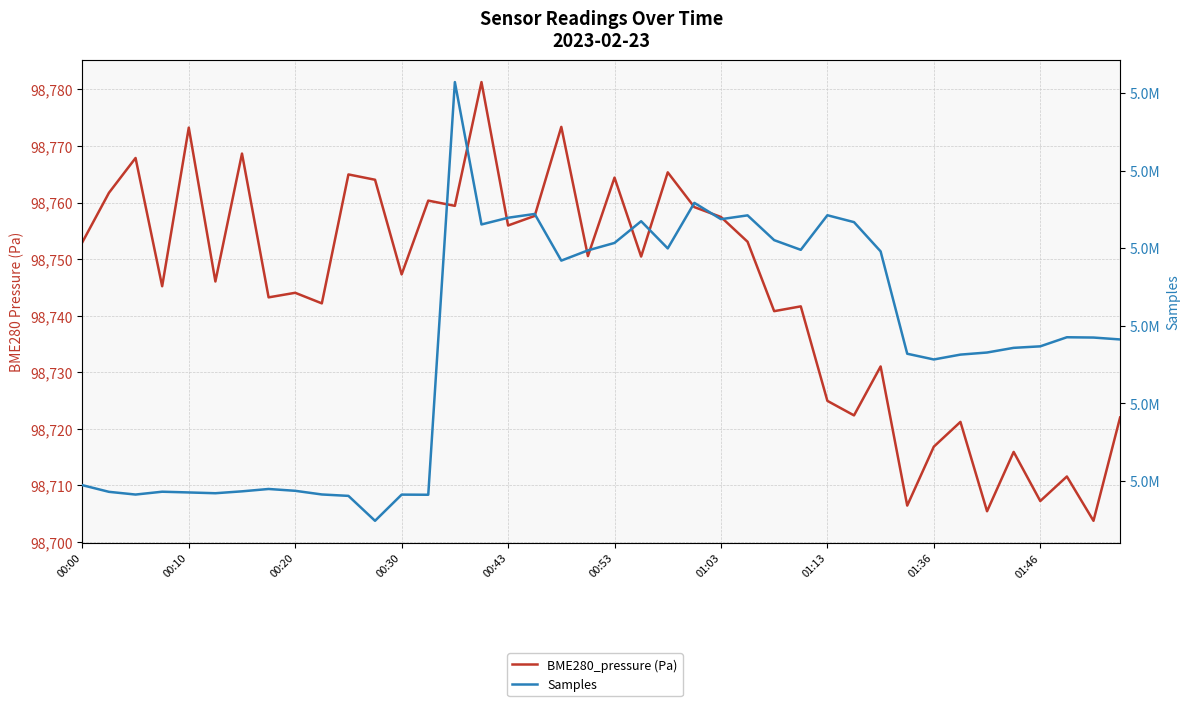

What is the maximum value shown in the chart?

5182834.0